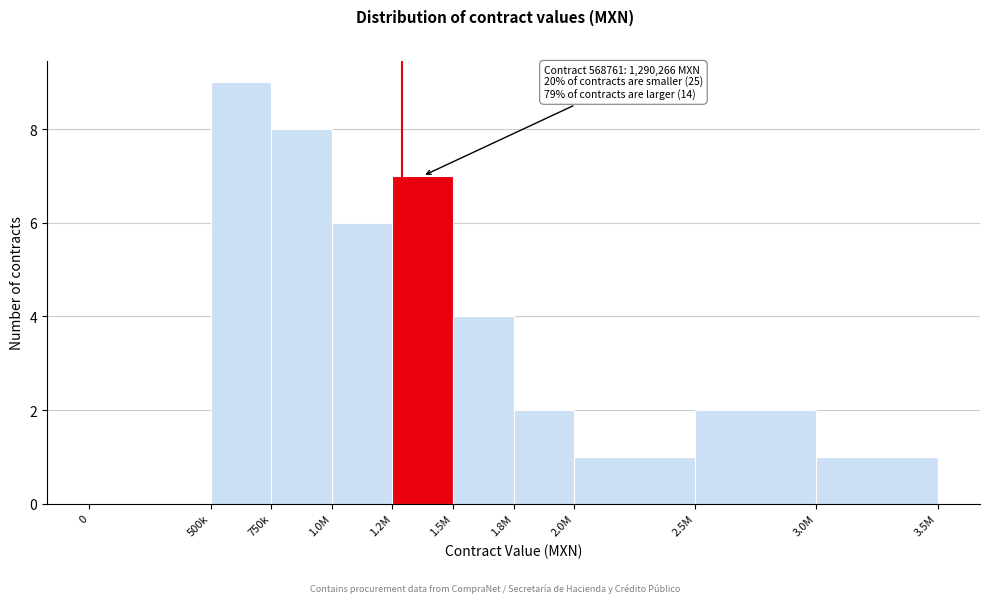

Reading left to right, list all the values displayed in this chart.

0=0	500k=9	750k=8	1.0M=6	1.2M=7	1.5M=4	1.8M=2	2.0M=1	2.5M=2	3.0M=1